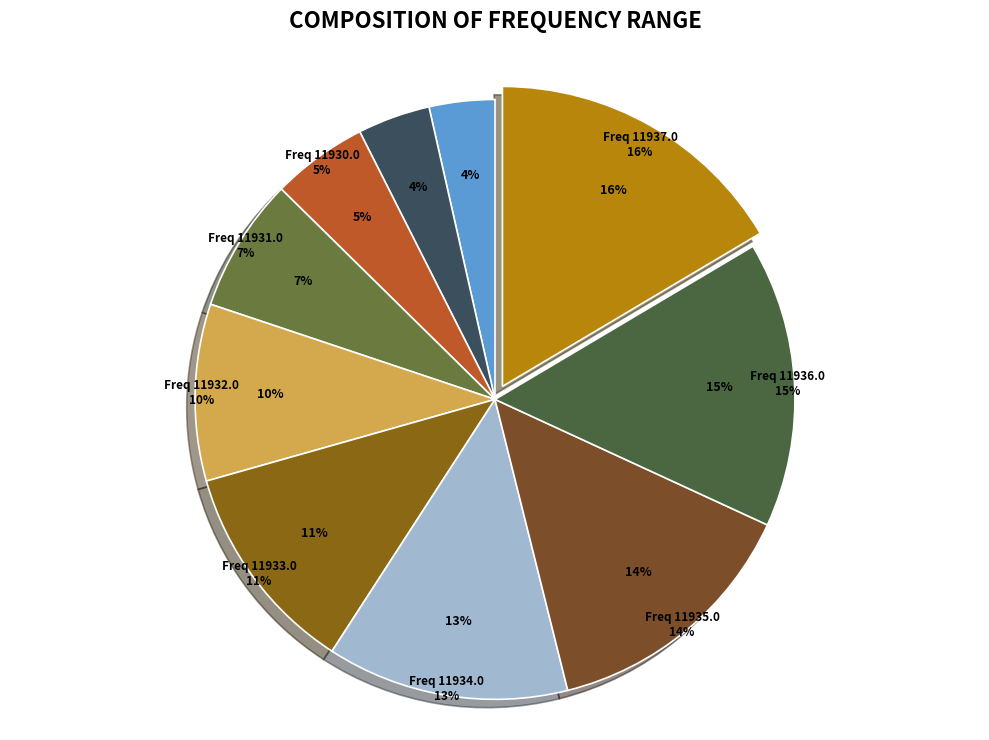

Is the sum of 11937.0 and 11932.0 greater than half?

No